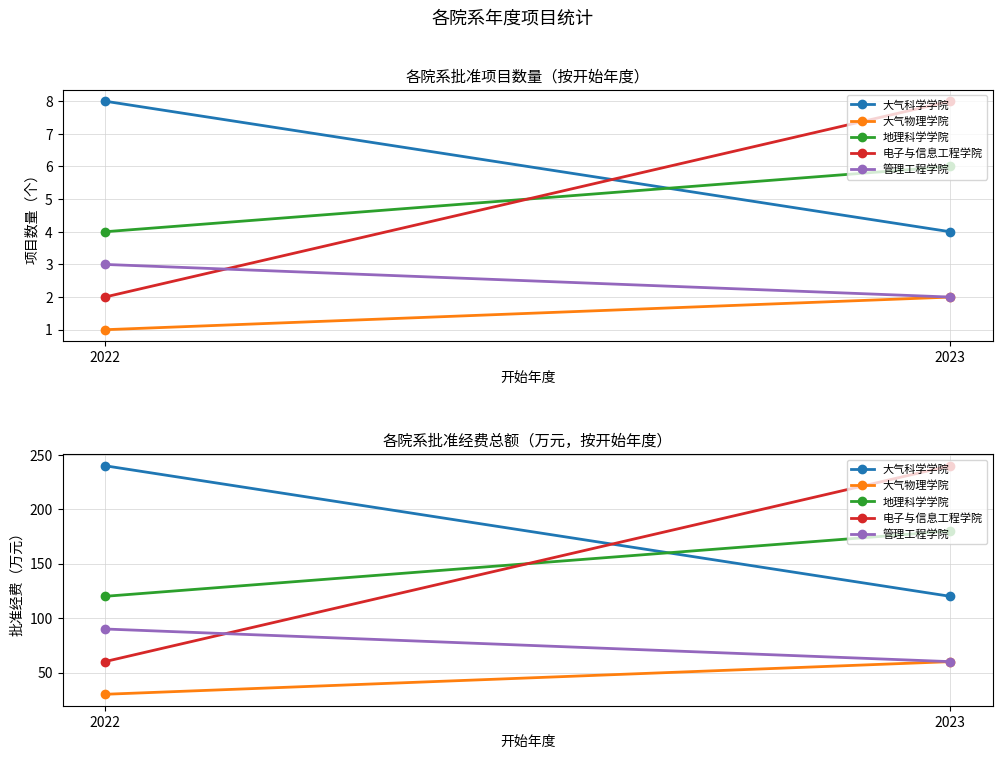

What is the value of the 大气科学学院 point at the 1st from the left?

240